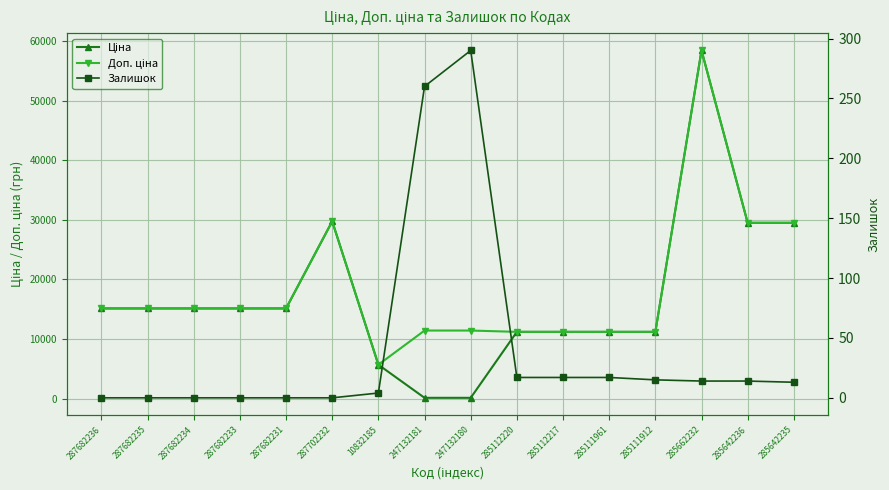

True or false: Залишок and Ціна intersect in this chart.

True